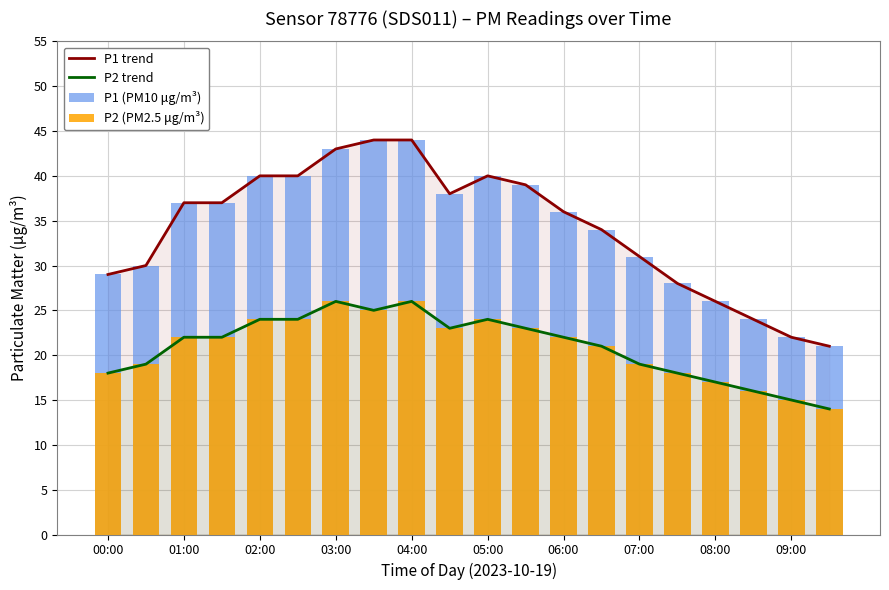

What is the spread (max minus min) of values at 15?

10